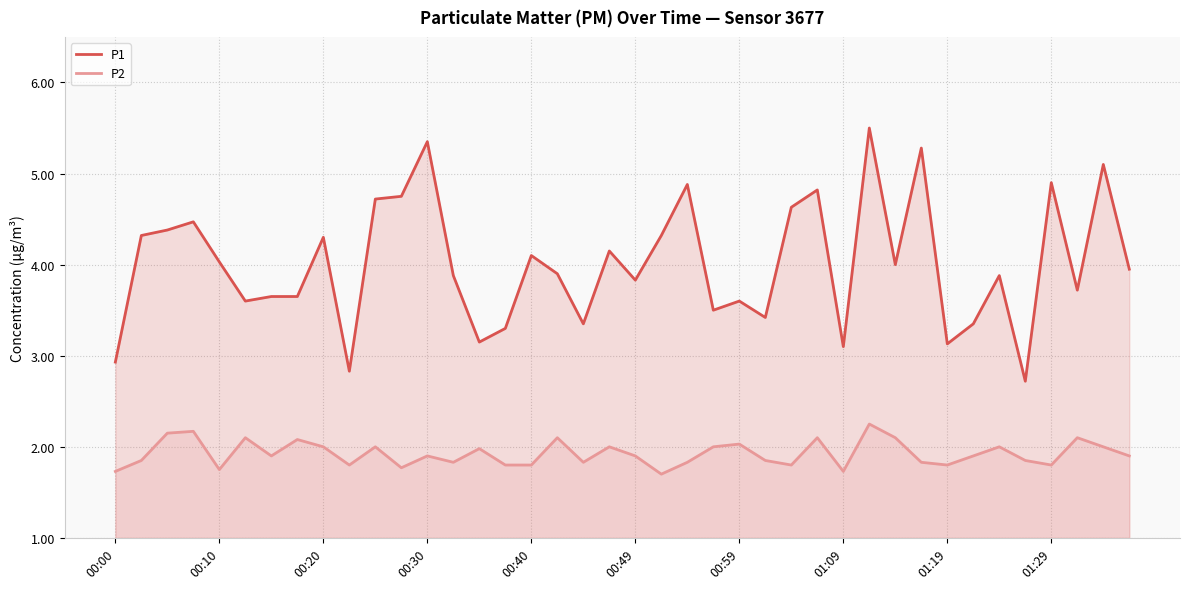

What is the sum of all P1 values?

160.4